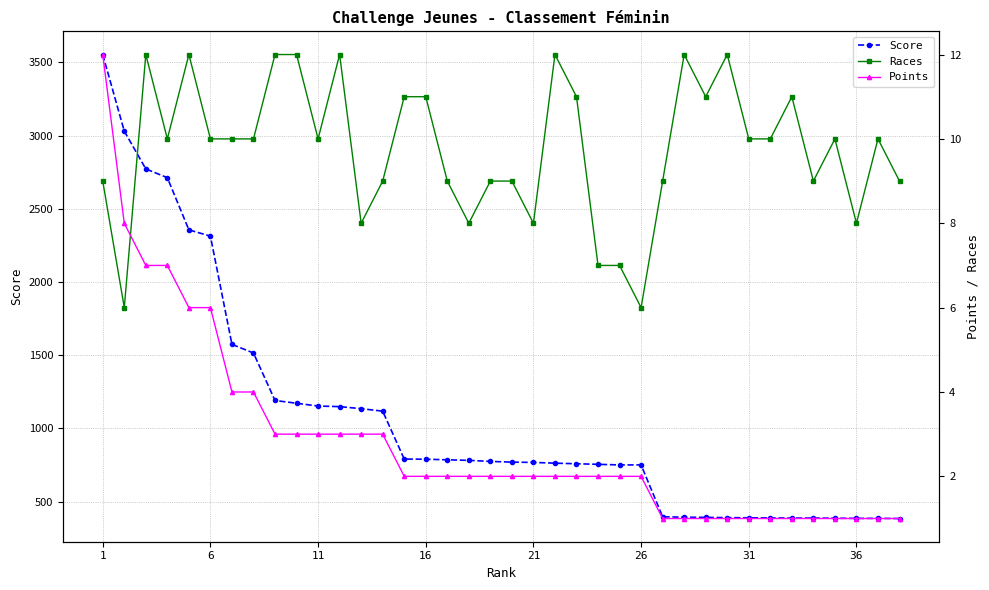

What is the difference between the second highest and minimum values in the Points series?

7